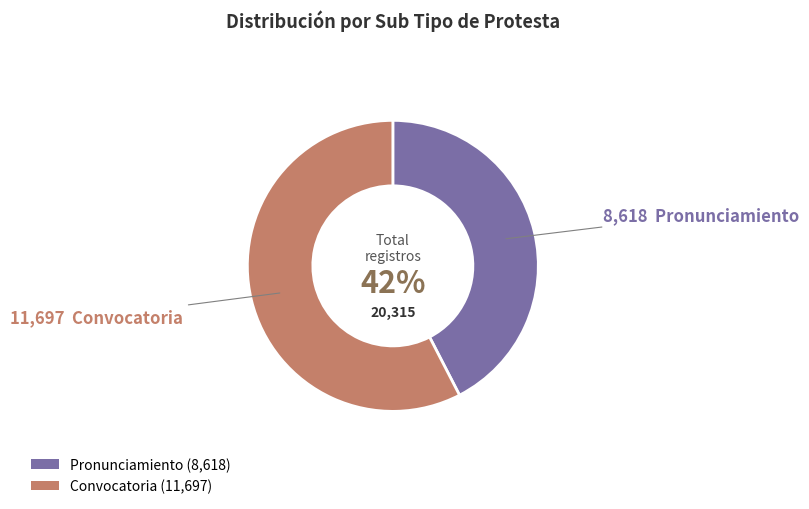

Which slice is the largest?

Convocatoria